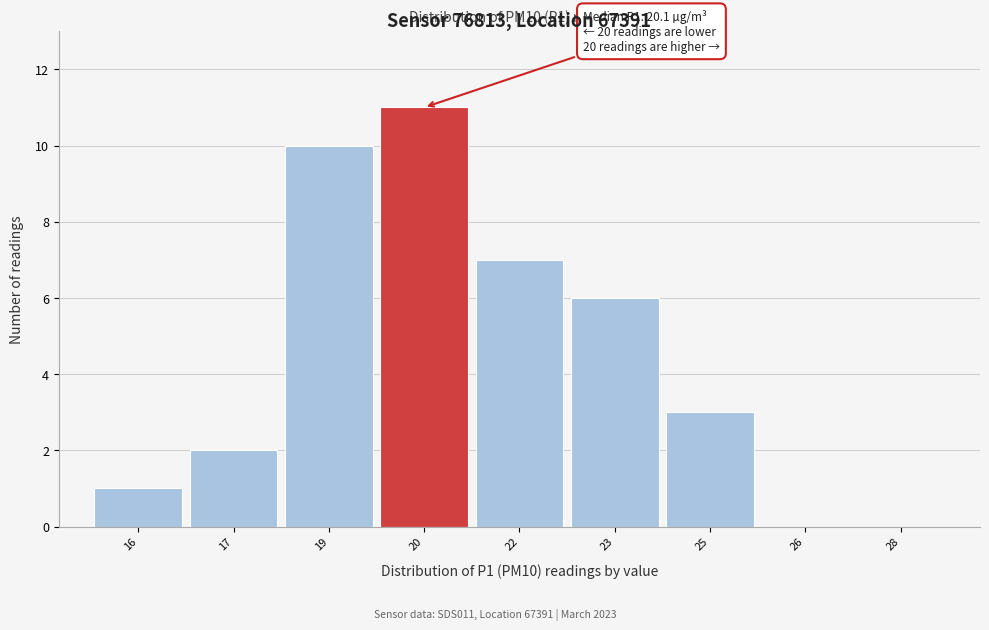

Reading left to right, list all the values displayed in this chart.

16=1	17=2	19=10	20=11	22=7	23=6	25=3	26=0	28=0